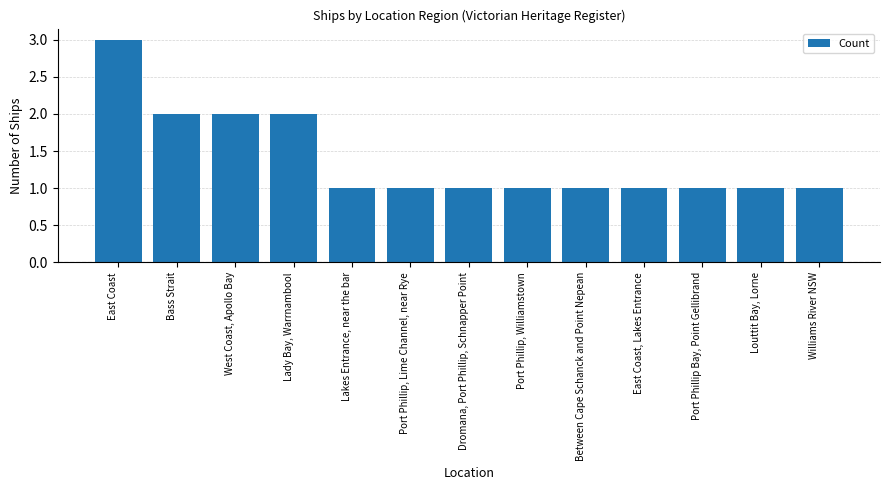

Approximately how many times larger is the value at Louttit Bay, Lorne compared to East Coast, Lakes Entrance?

1.0